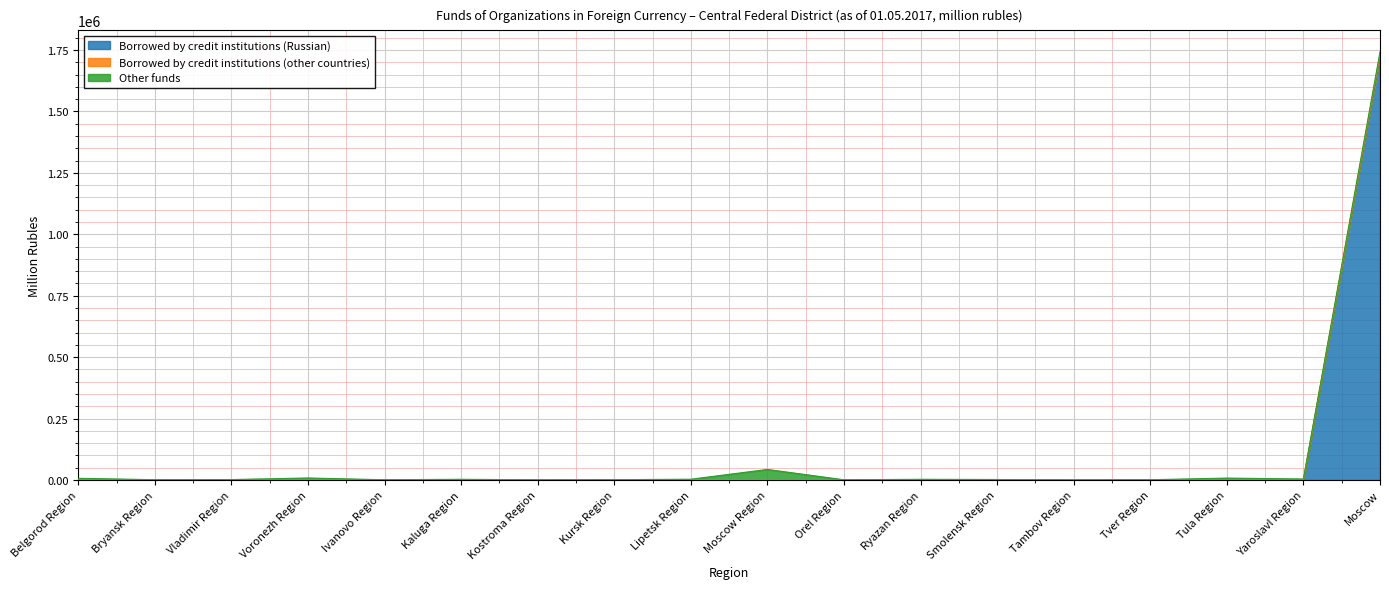

Where is Borrowed by credit institutions (other countries) nearest to the value 866255?

Lipetsk Region